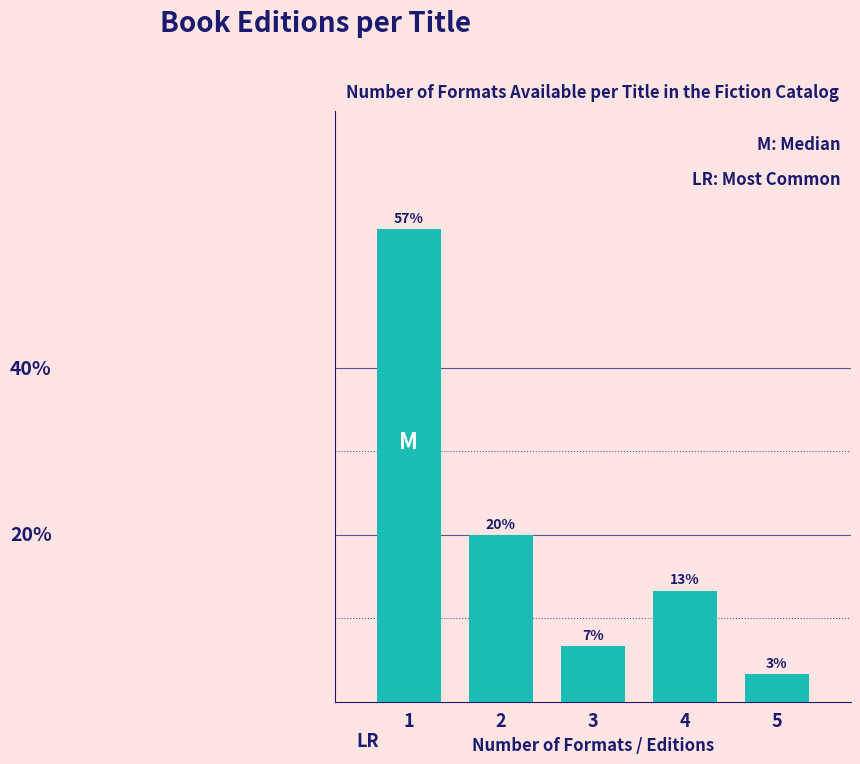

Does the chart contain any negative values?

No